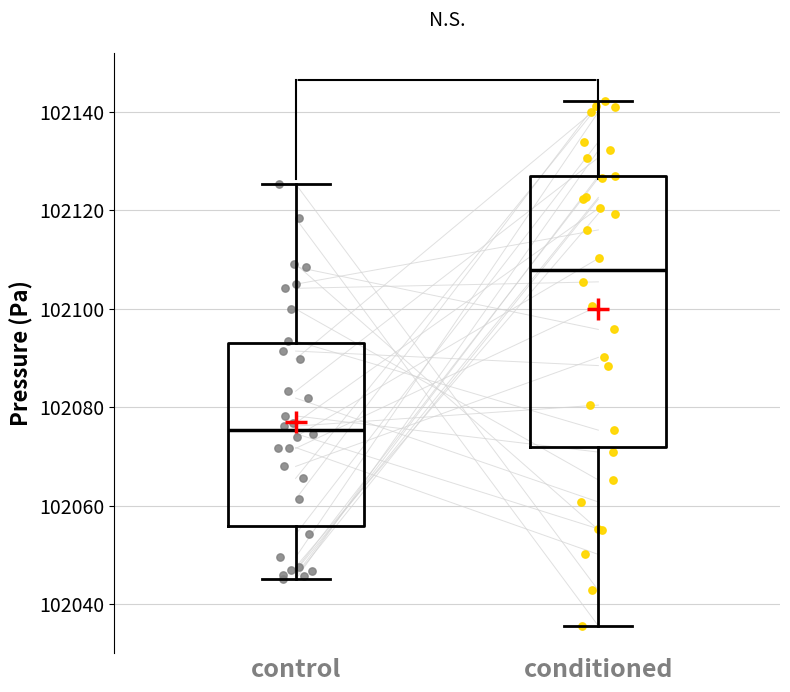

Where is the upper edge of the box for conditioned on the y-axis? The values are not printed on the chart, so give them approximately, as read against the axis.

102126